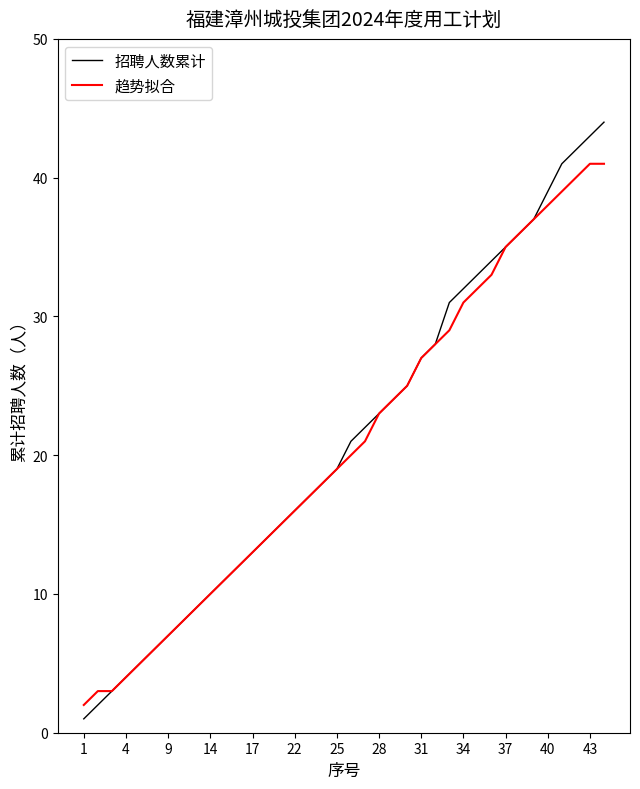

Which series has the largest range (max minus min)?

招聘人数累计